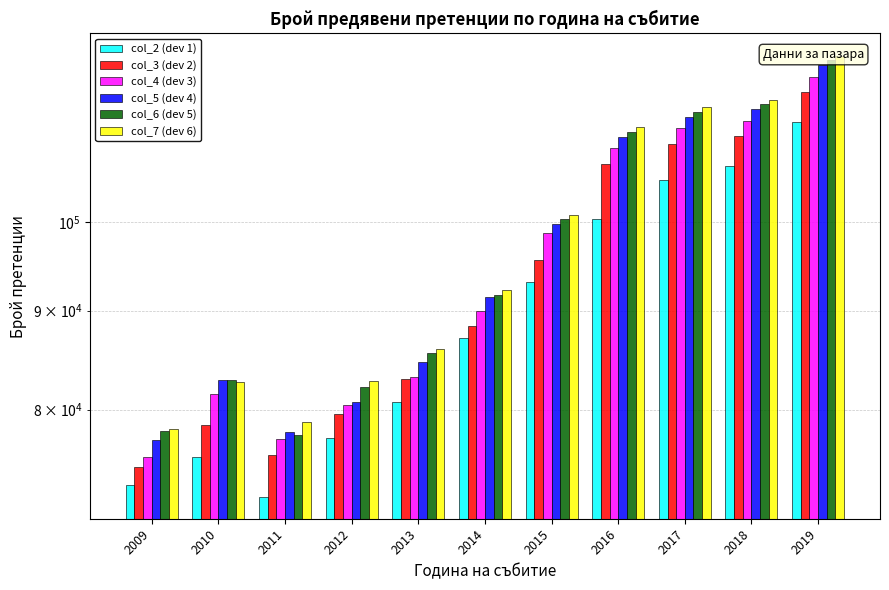

How many bars are there in total?

66